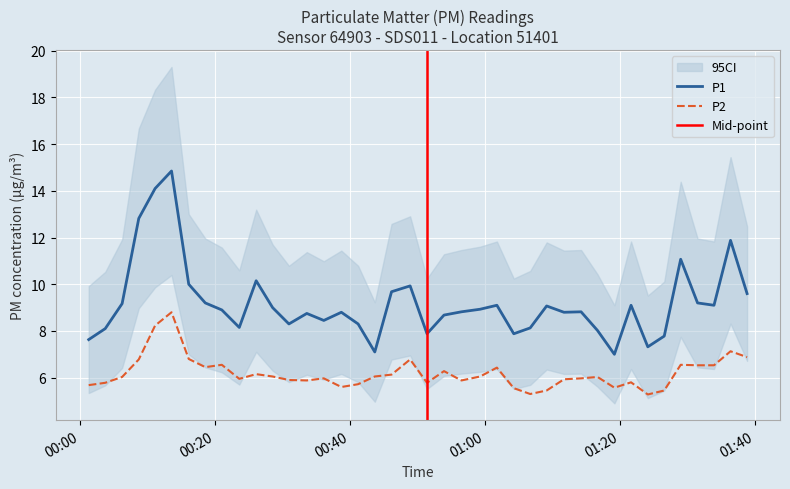

True or false: P1 and P2 cross at least once.

False